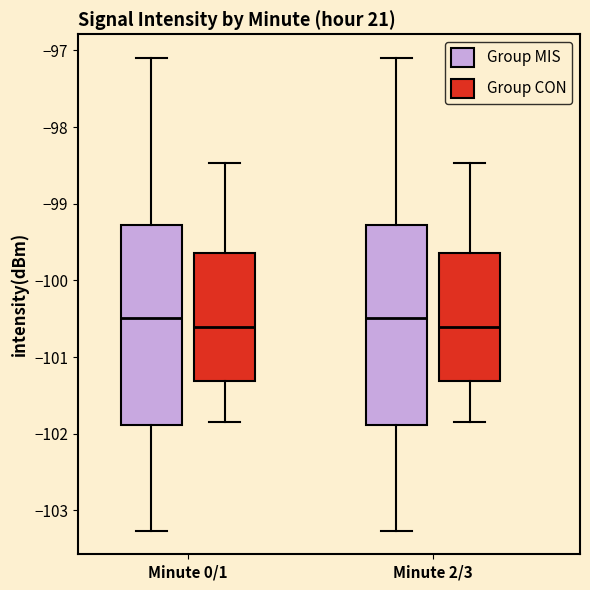

Where is the upper edge of the box for Minute 2/3 (Group CON) on the y-axis? The values are not printed on the chart, so give them approximately, as read against the axis.

-99.6